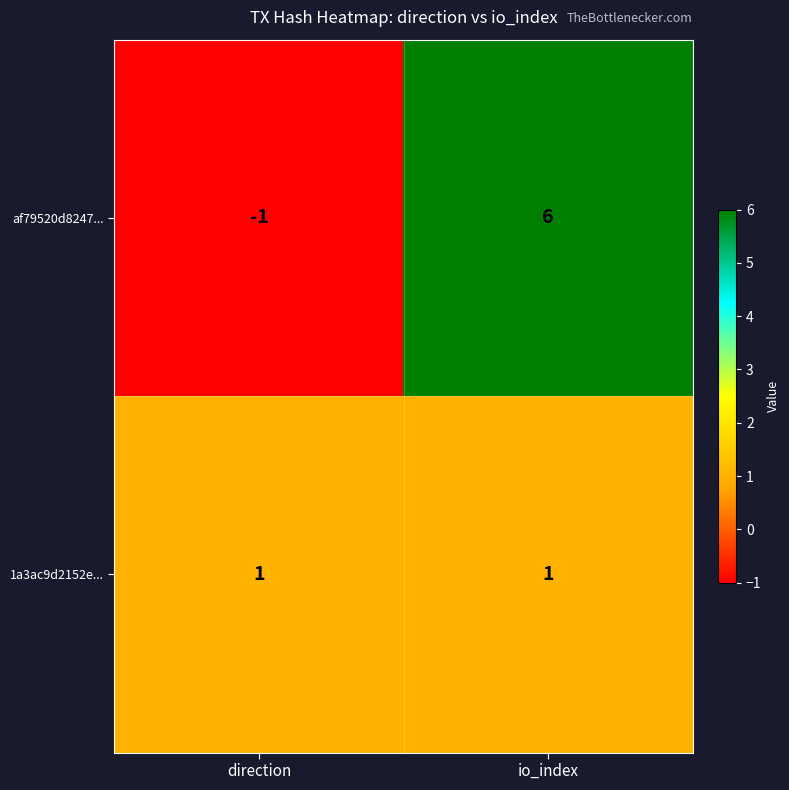

Is it true that af79520d8247... equals -1 at direction?

True